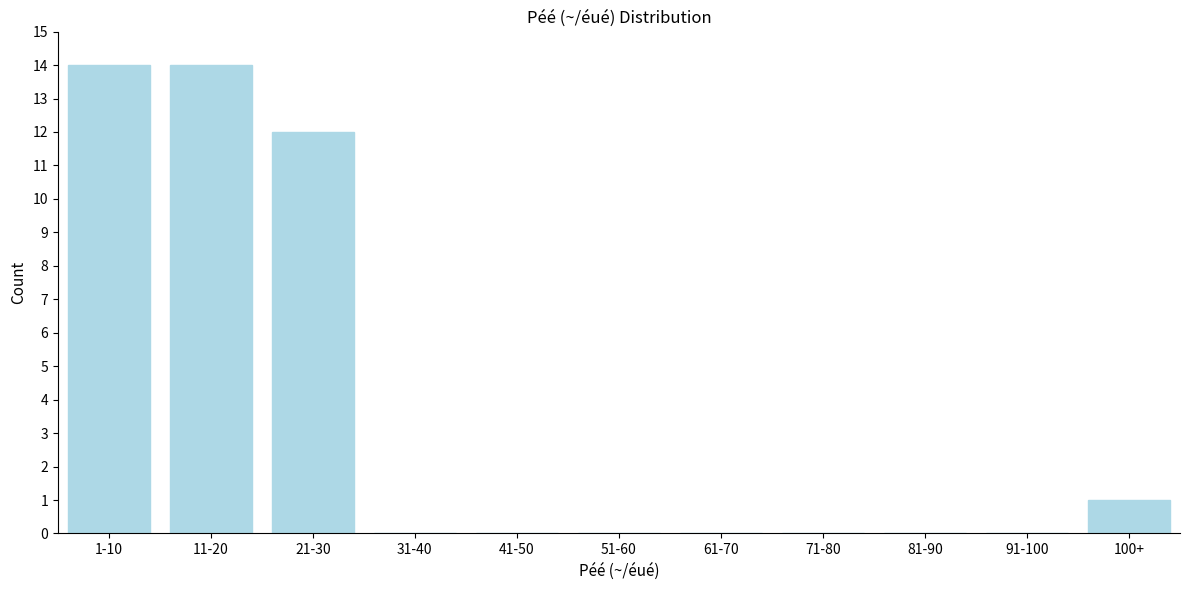

Reading right to left, transcribe all the data shown in this chart.

100+=1	91-100=0	81-90=0	71-80=0	61-70=0	51-60=0	41-50=0	31-40=0	21-30=12	11-20=14	1-10=14